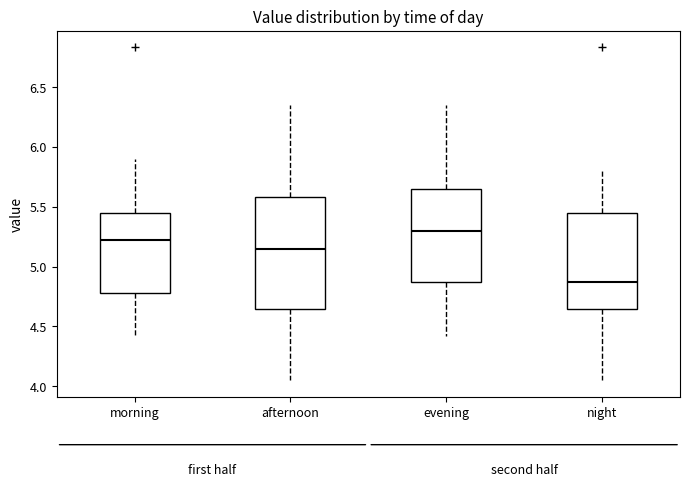

Which box's median line is the highest?

evening